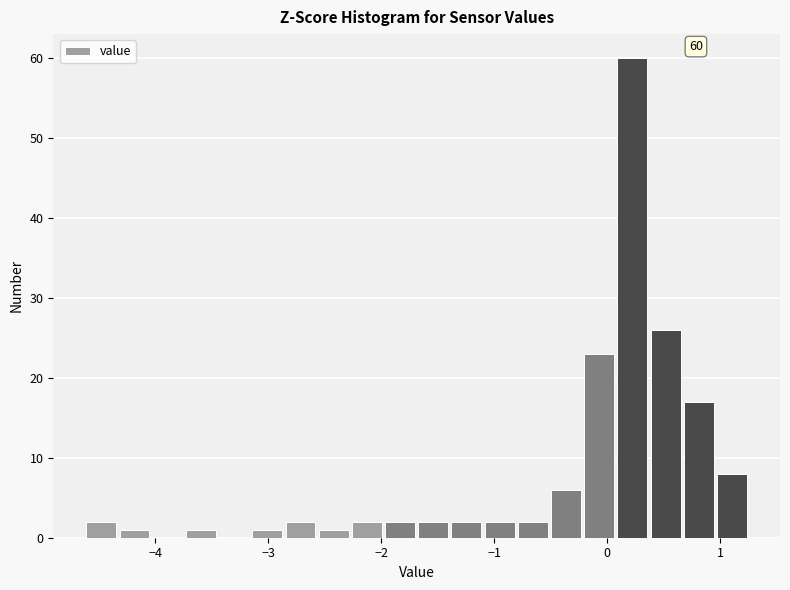

Read against the x-axis, roughly where is the centre of the tallest bar?

0.2